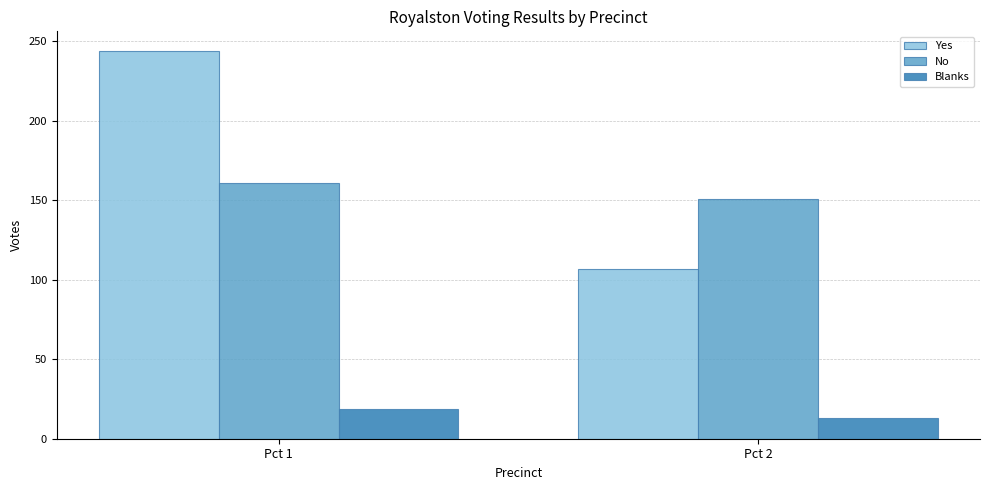

True or false: Yes has a value of 107 at Pct 2.

True